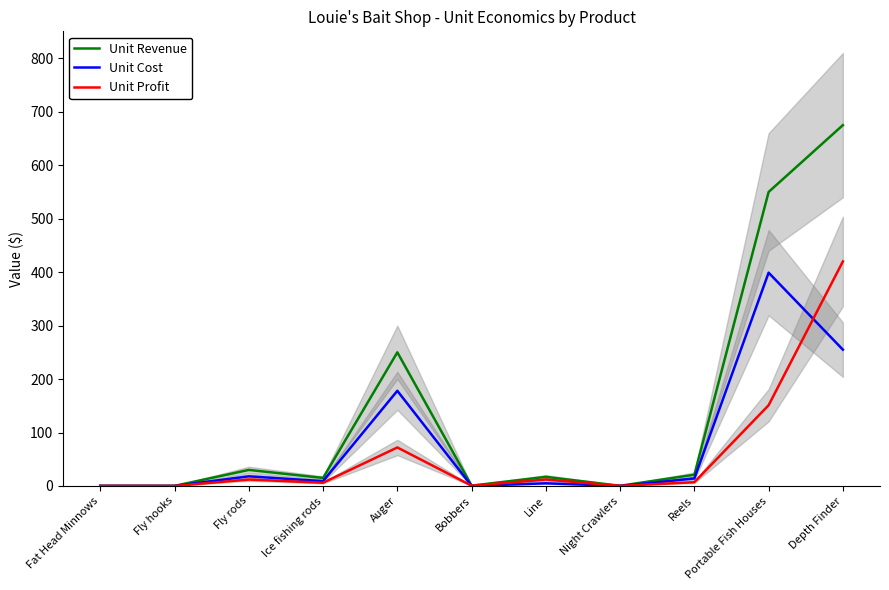

Where does the Unit Profit series first go above 7?

Fly rods